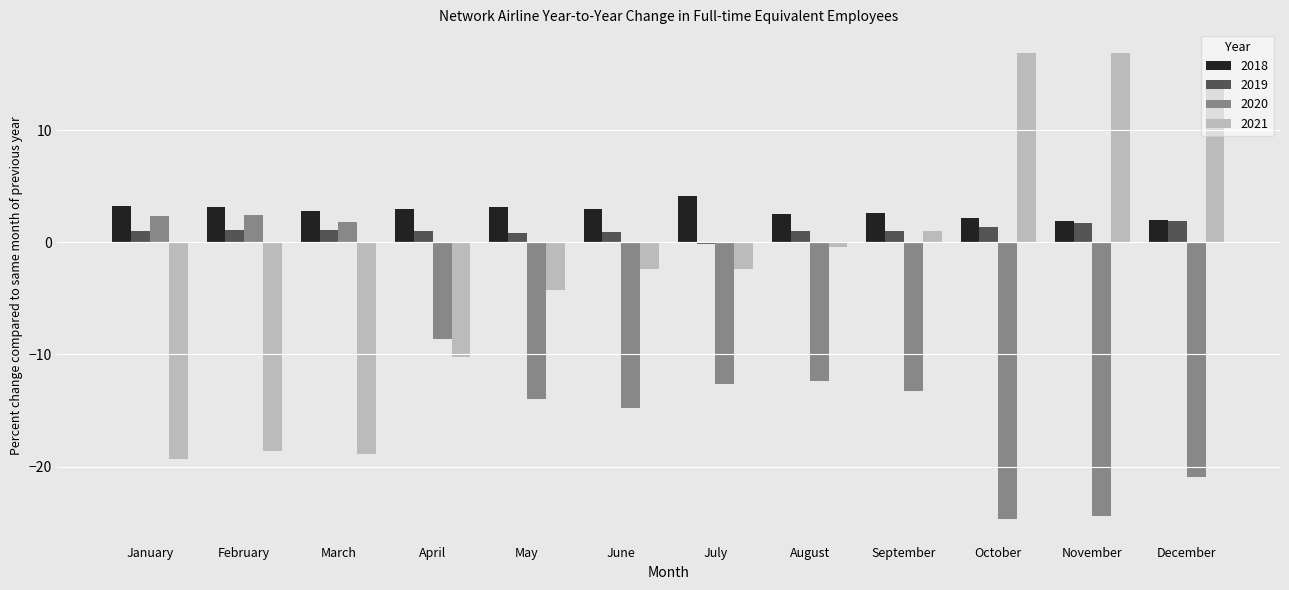

Between February and July, which series saw the biggest shift?

2021